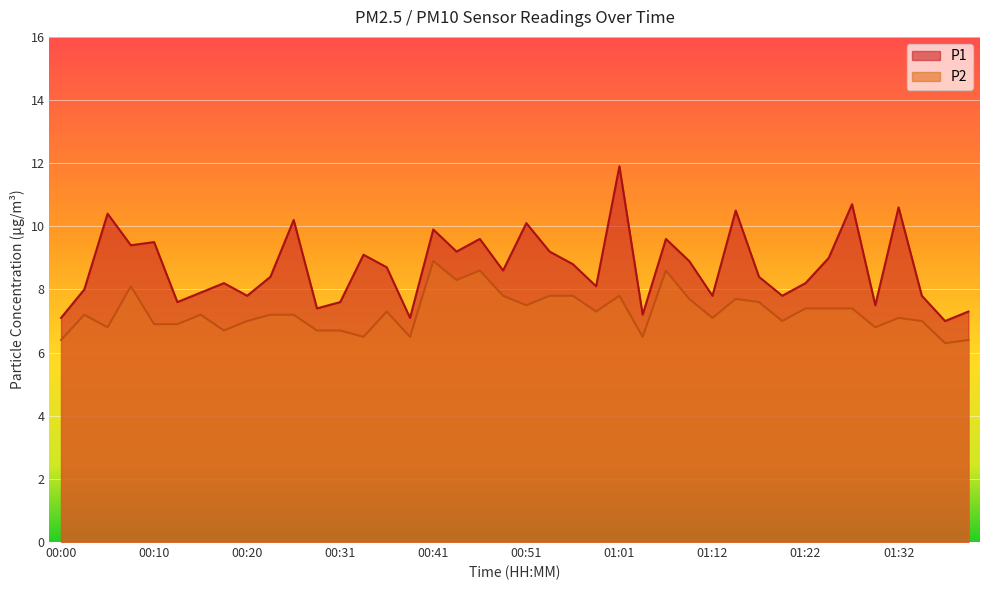

List the series in order of their overall mean, lowest first.

P2, P1